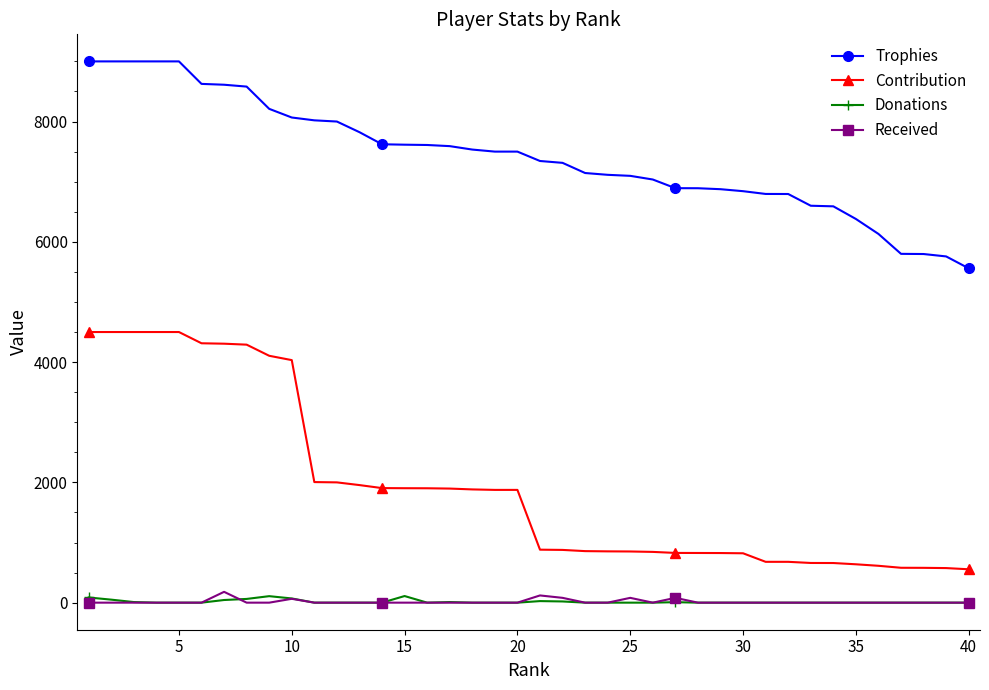

Which series has the widest spread of values?

Contribution